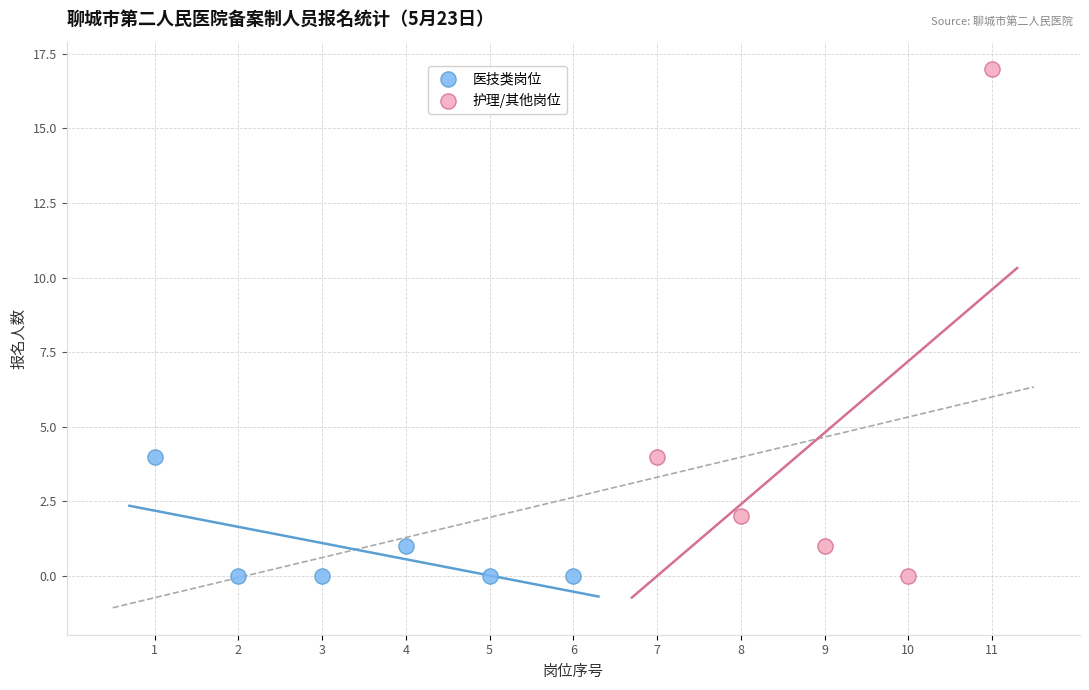

Which series has the largest Y range (max minus min)?

护理/其他岗位